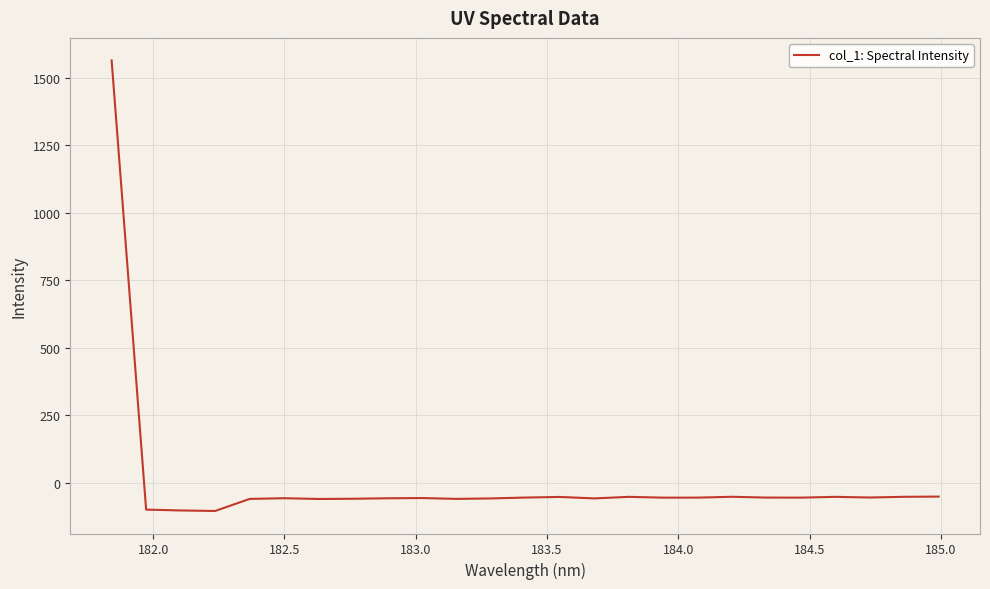

What is the difference between the maximum and minimum values?

1668.3